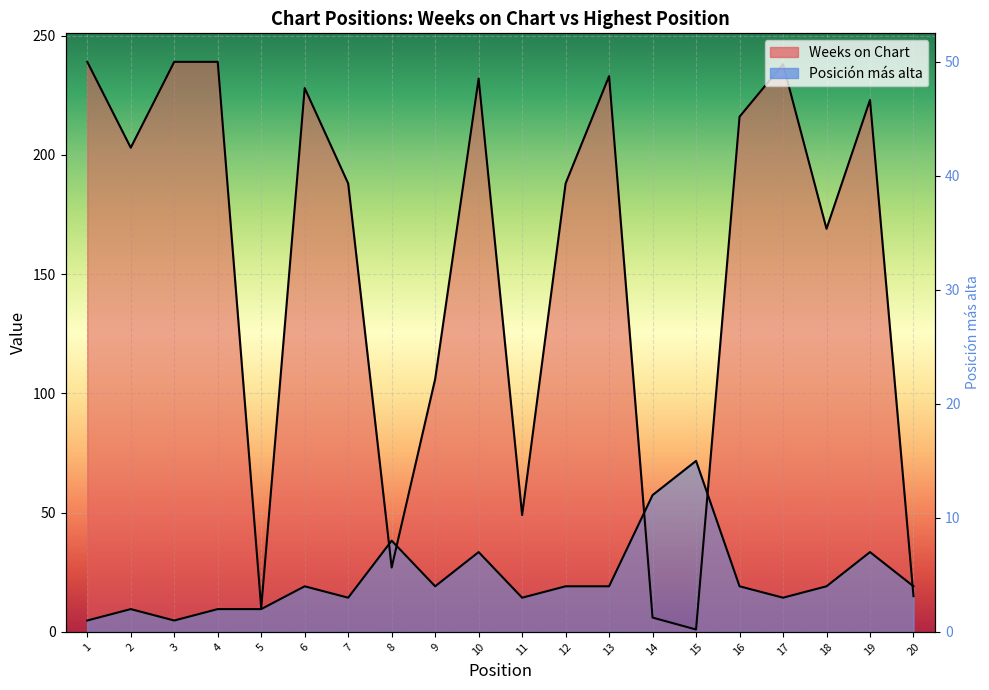

Which series changed the most between 3 and 4?

Posición más alta